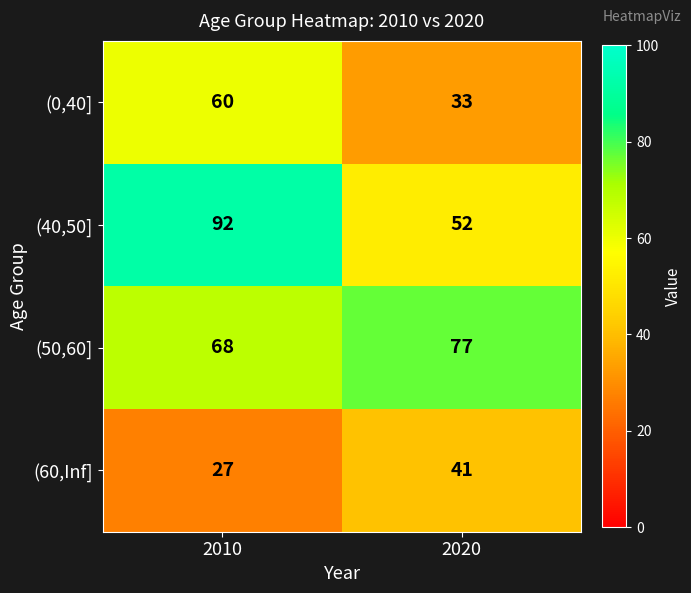

The (60,Inf] series shows 40 at 2010. True or false?

False